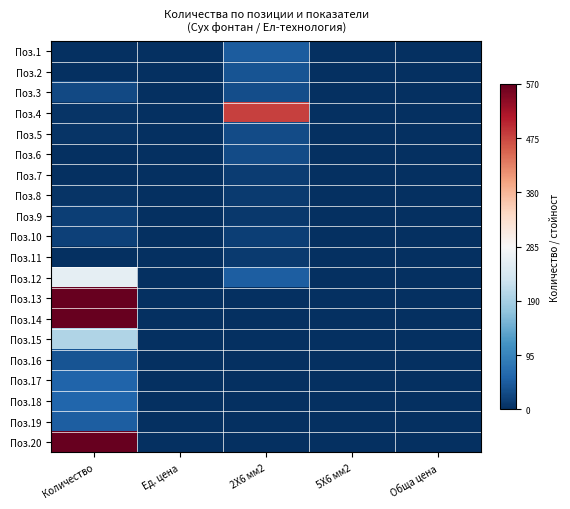

Reading left to right, extract all data points from this chart.

Поз.1: Количество=-1.0	Ед. цена=-1.0	2Х6 мм2=-0.8	5Х6 мм2=-1.0	Обща цена=-1.0
Поз.2: Количество=-1.0	Ед. цена=-1.0	2Х6 мм2=-0.9	5Х6 мм2=-1.0	Обща цена=-1.0
Поз.3: Количество=-0.9	Ед. цена=-1.0	2Х6 мм2=-0.9	5Х6 мм2=-1.0	Обща цена=-1.0
Поз.4: Количество=-1.0	Ед. цена=-1.0	2Х6 мм2=0.7	5Х6 мм2=-1.0	Обща цена=-1.0
Поз.5: Количество=-1.0	Ед. цена=-1.0	2Х6 мм2=-0.9	5Х6 мм2=-1.0	Обща цена=-1.0
Поз.6: Количество=-1.0	Ед. цена=-1.0	2Х6 мм2=-0.9	5Х6 мм2=-1.0	Обща цена=-1.0
Поз.7: Количество=-1.0	Ед. цена=-1.0	2Х6 мм2=-0.9	5Х6 мм2=-1.0	Обща цена=-1.0
Поз.8: Количество=-1.0	Ед. цена=-1.0	2Х6 мм2=-1.0	5Х6 мм2=-1.0	Обща цена=-1.0
Поз.9: Количество=-0.9	Ед. цена=-1.0	2Х6 мм2=-1.0	5Х6 мм2=-1.0	Обща цена=-1.0
Поз.10: Количество=-0.9	Ед. цена=-1.0	2Х6 мм2=-0.9	5Х6 мм2=-1.0	Обща цена=-1.0
Поз.11: Количество=-1.0	Ед. цена=-1.0	2Х6 мм2=-1.0	5Х6 мм2=-1.0	Обща цена=-1.0
Поз.12: Количество=-0.1	Ед. цена=-1.0	2Х6 мм2=-0.8	5Х6 мм2=-1.0	Обща цена=-1.0
Поз.13: Количество=13.4	Ед. цена=-1.0	2Х6 мм2=-1.0	5Х6 мм2=-1.0	Обща цена=-1.0
Поз.14: Количество=10.9	Ед. цена=-1.0	2Х6 мм2=-1.0	5Х6 мм2=-1.0	Обща цена=-1.0
Поз.15: Количество=-0.3	Ед. цена=-1.0	2Х6 мм2=-1.0	5Х6 мм2=-1.0	Обща цена=-1.0
Поз.16: Количество=-0.9	Ед. цена=-1.0	2Х6 мм2=-1.0	5Х6 мм2=-1.0	Обща цена=-1.0
Поз.17: Количество=-0.8	Ед. цена=-1.0	2Х6 мм2=-1.0	5Х6 мм2=-1.0	Обща цена=-1.0
Поз.18: Количество=-0.8	Ед. цена=-1.0	2Х6 мм2=-1.0	5Х6 мм2=-1.0	Обща цена=-1.0
Поз.19: Количество=-0.8	Ед. цена=-1.0	2Х6 мм2=-1.0	5Х6 мм2=-1.0	Обща цена=-1.0
Поз.20: Количество=1.0	Ед. цена=-1.0	2Х6 мм2=-1.0	5Х6 мм2=-1.0	Обща цена=-1.0